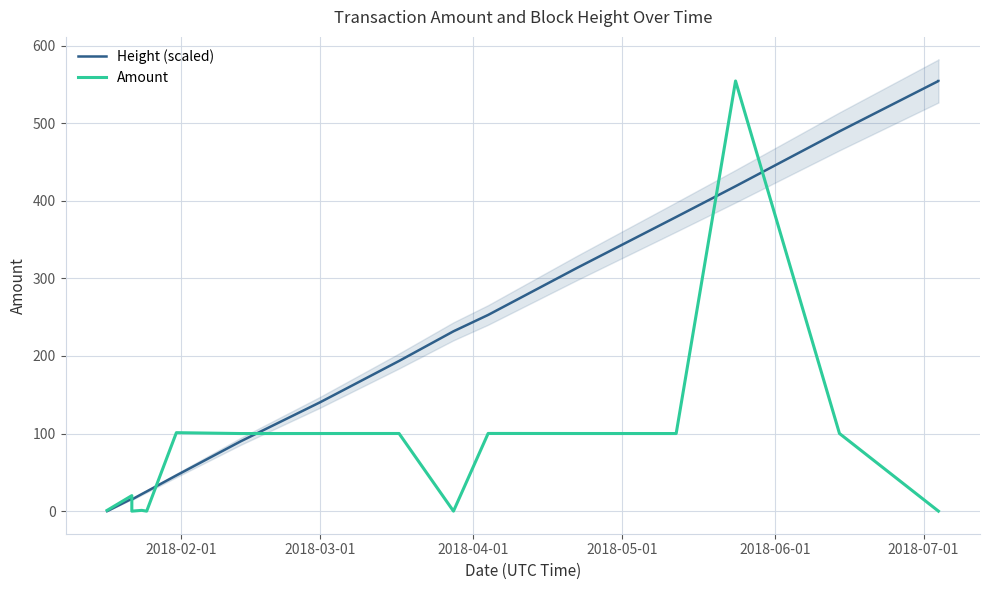

What is the label of the 5th point from the left?

2018-06-01